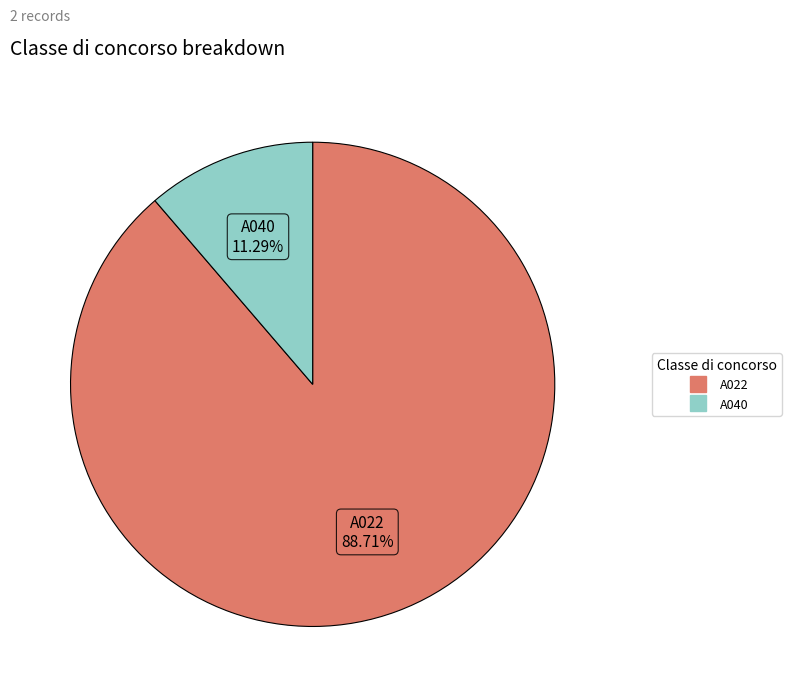

Is there any slice that represents more than half of the pie?

Yes